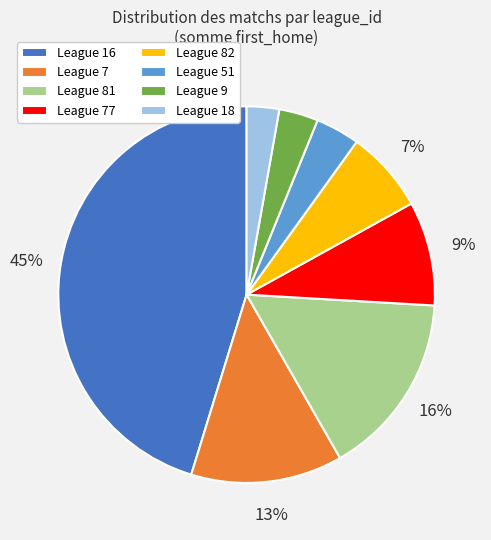

Which slice is the largest?

League 16